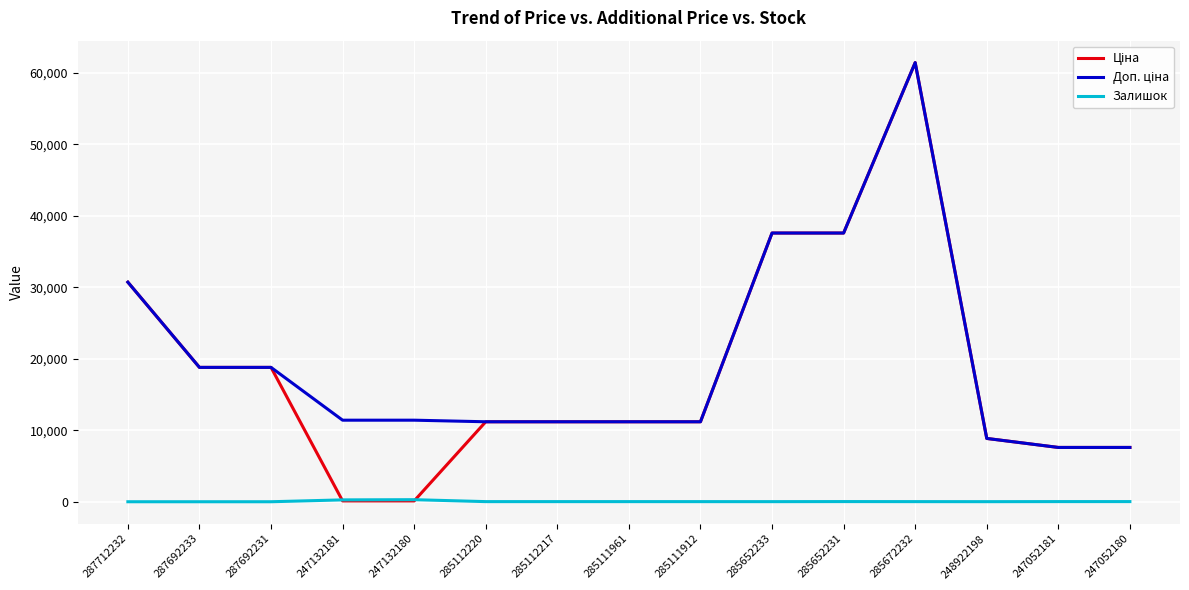

At which category is the sum across all series the highest?

285672232